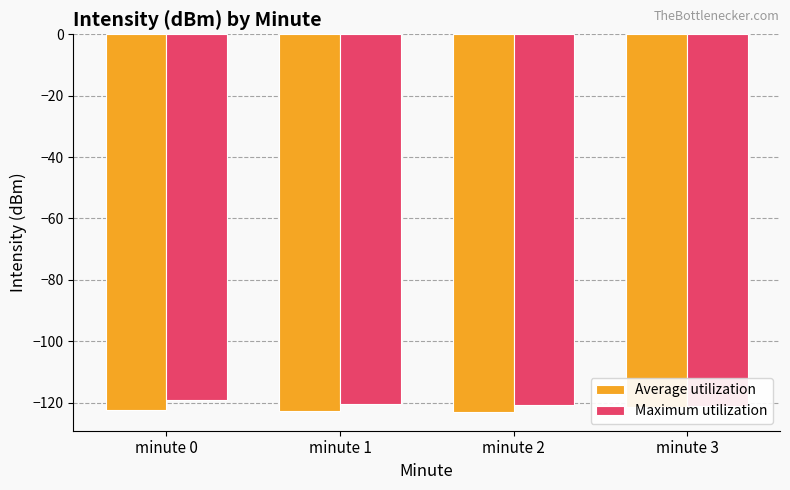

Reading left to right, extract all data points from this chart.

Average utilization: -122.5	-122.6	-123.0	-121.4
Maximum utilization: -119.2	-120.6	-120.7	-121.2